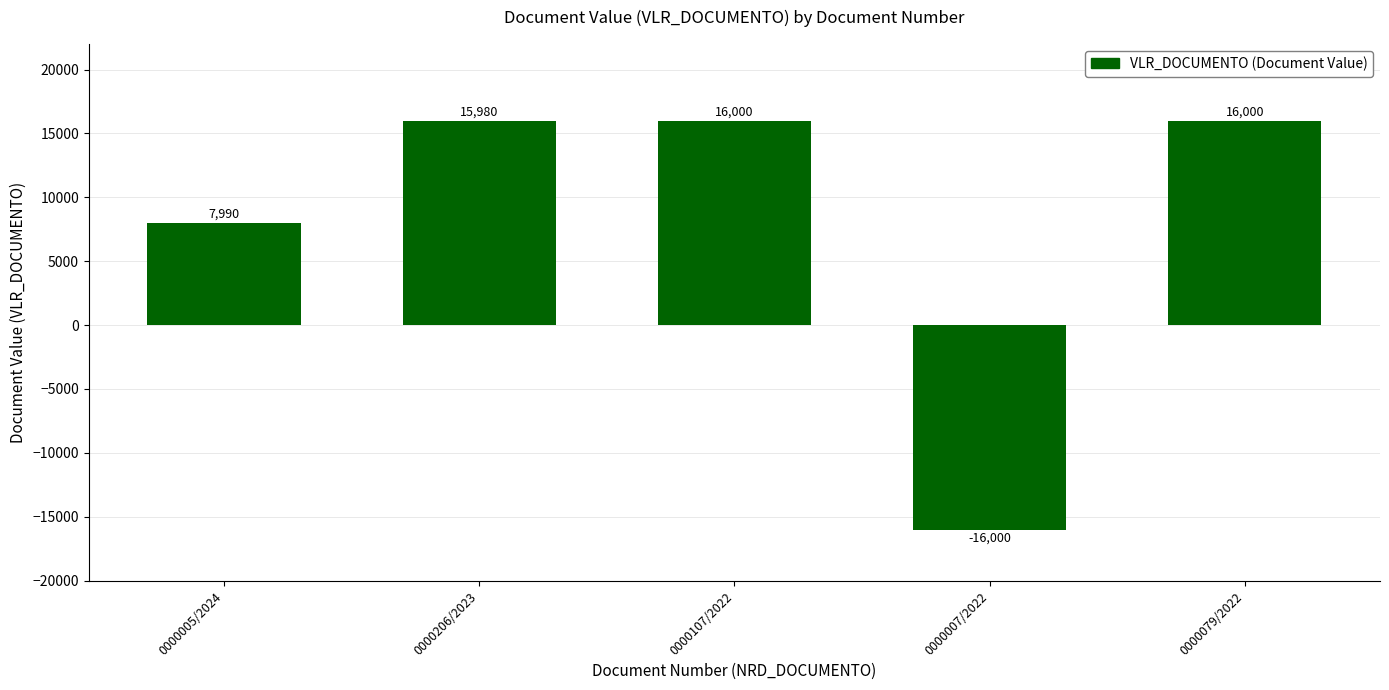

True or false: the data shows 15980 at 0000206/2023.

True